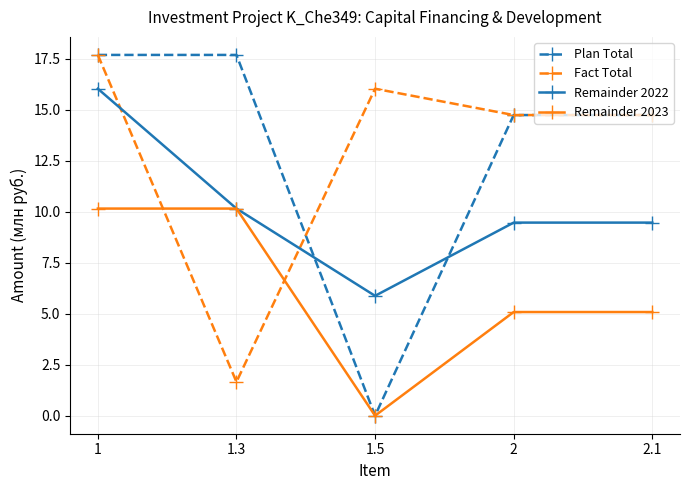

True or false: Remainder 2022 and Fact Total cross at least once.

True